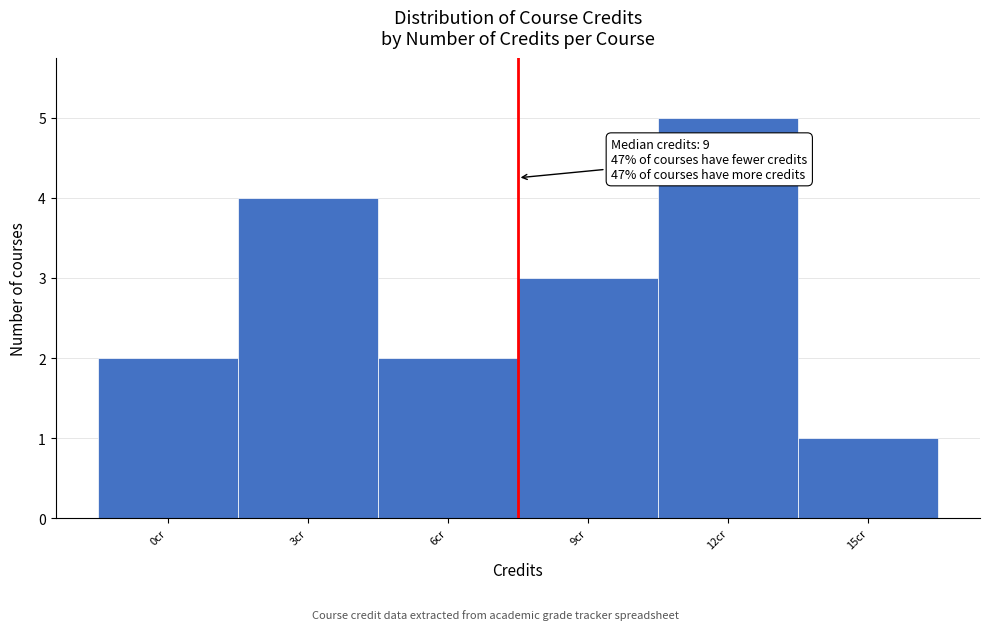

Reading right to left, list all the values displayed in this chart.

1	5	3	2	4	2